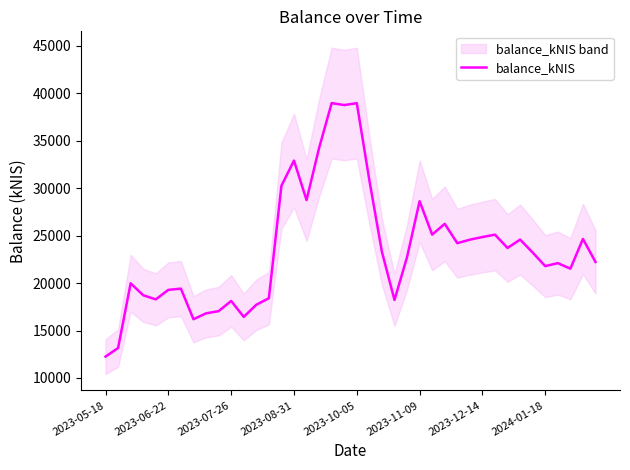

The value of balance_kNIS at 2023-11-09 is 10580.9. True or false?

False